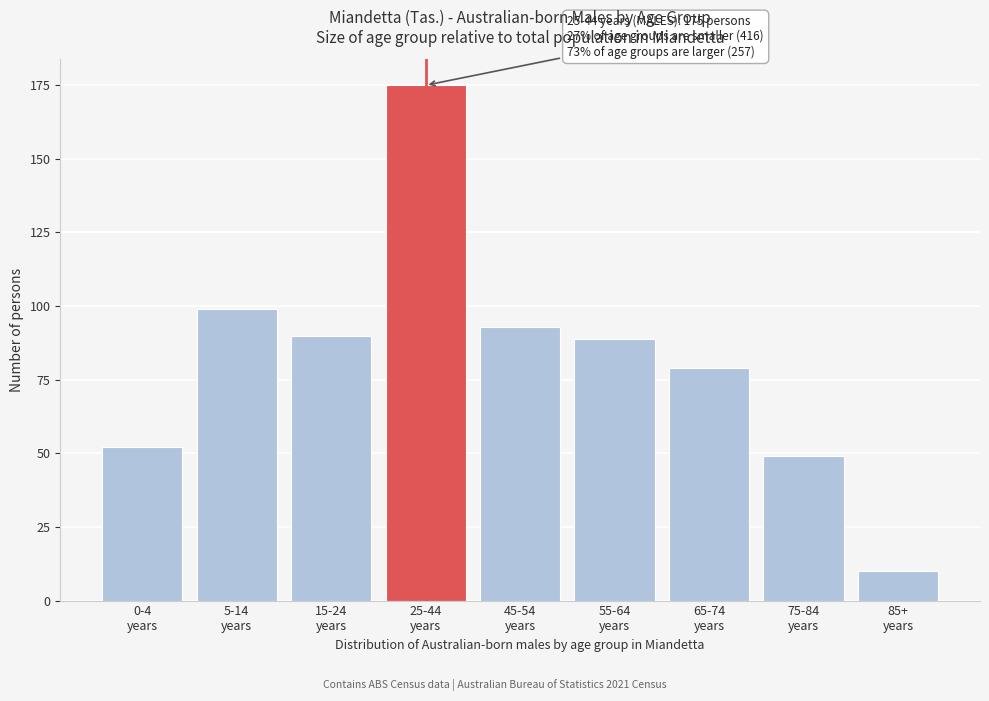

Reading left to right, transcribe all the data shown in this chart.

52	99	90	175	93	89	79	49	10